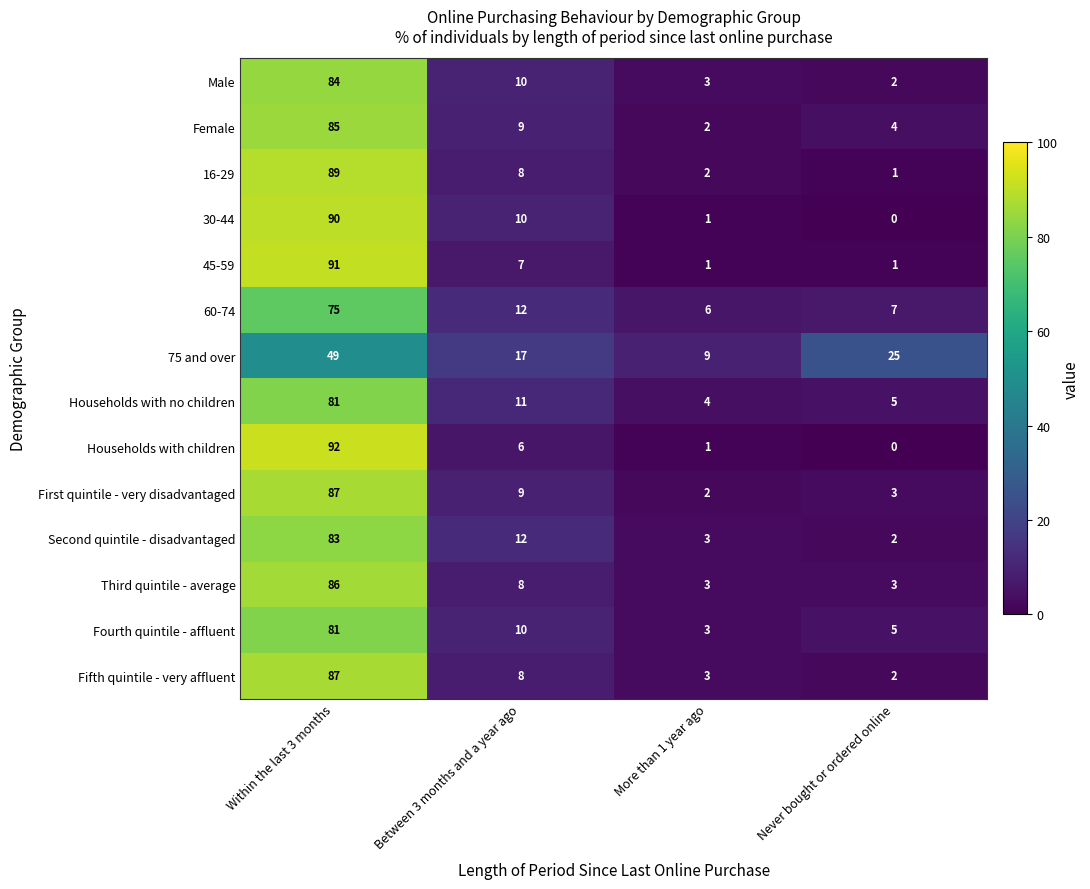

How many distinct data groups are displayed?

14